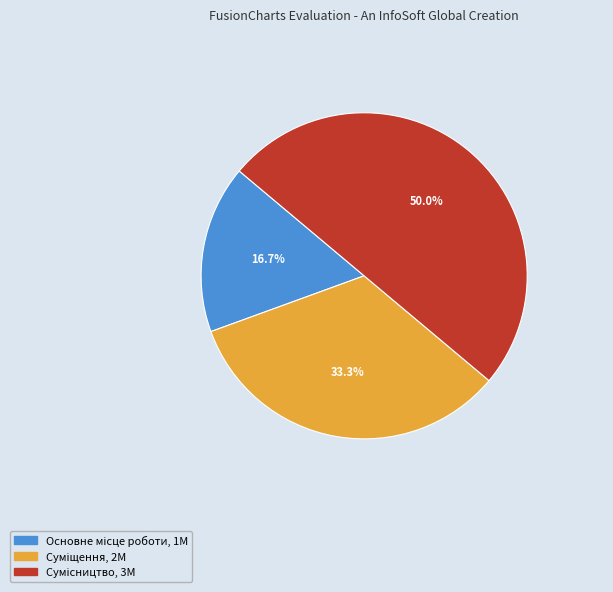

How many segments does this pie chart have?

3